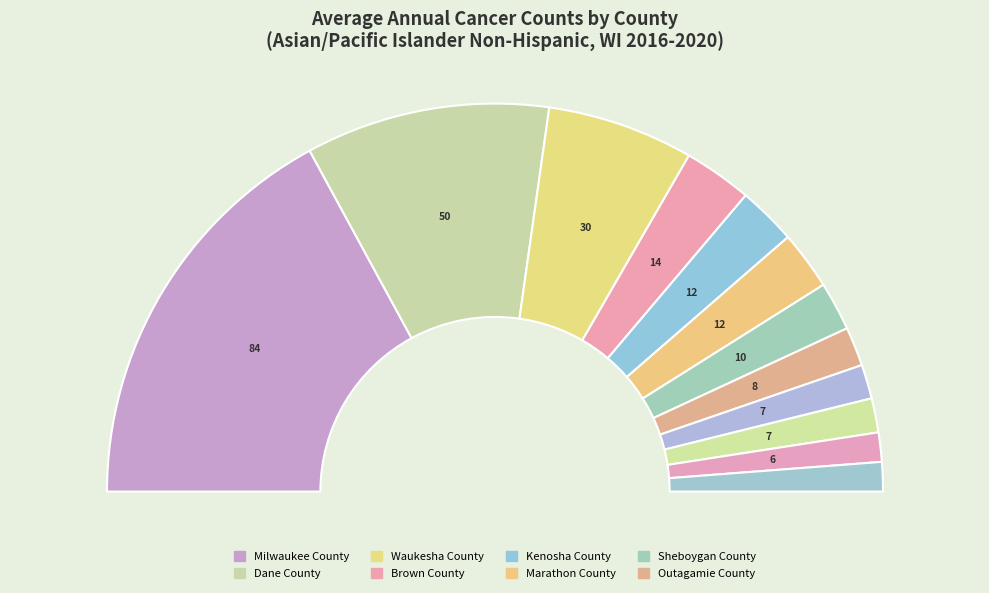

What portion of the pie excludes Winnebago County?

97.2%